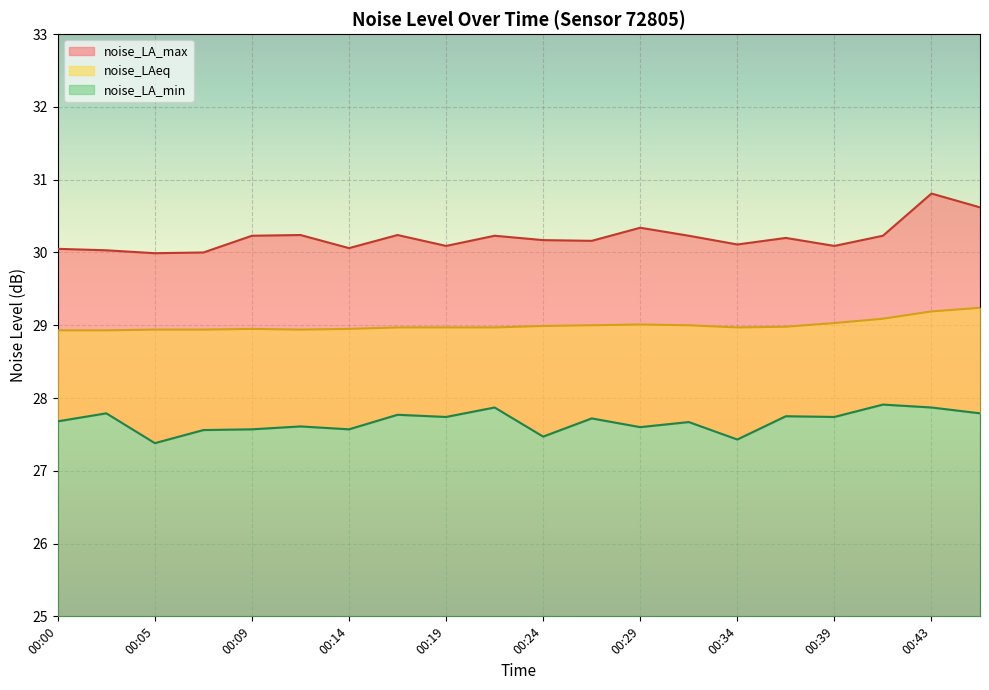

Read the noise_LA_max value at 00:14.

30.1